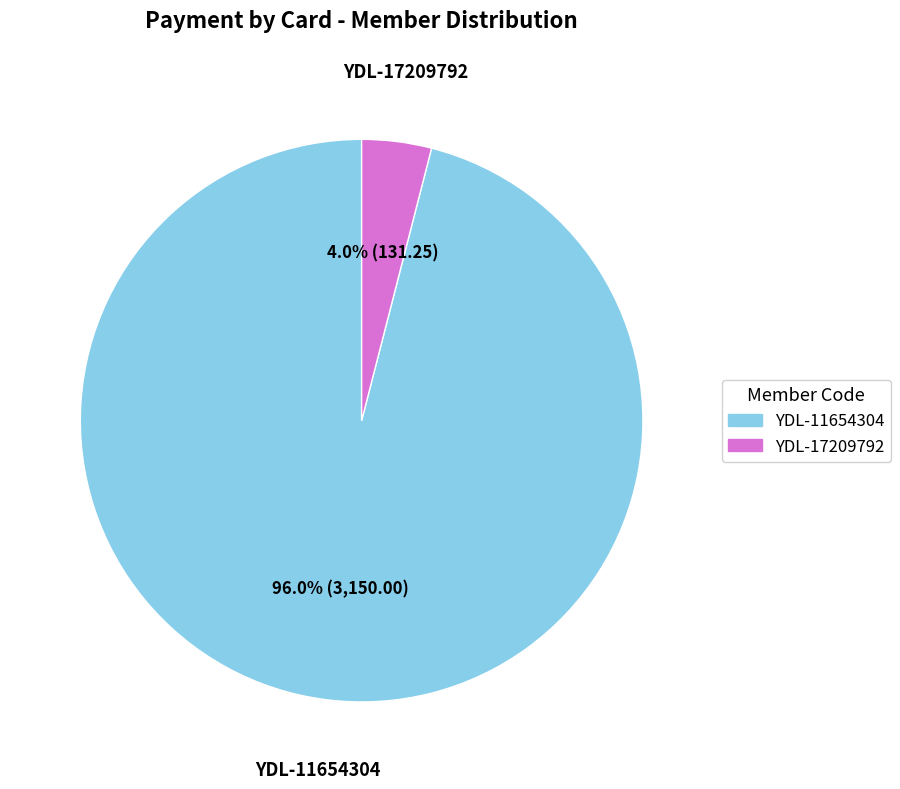

Which has a higher value, YDL-17209792 or YDL-11654304?

YDL-11654304